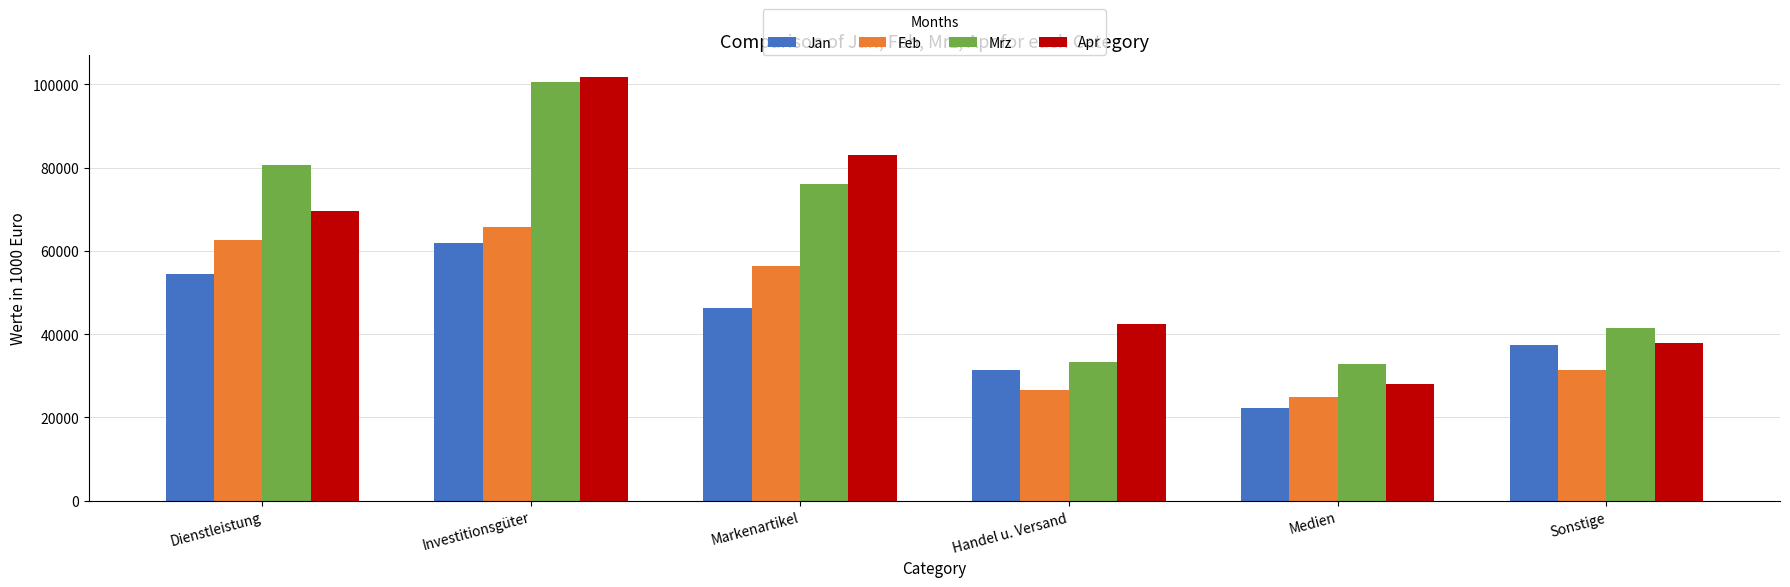

What is the average value of the Mrz series?

60850.7